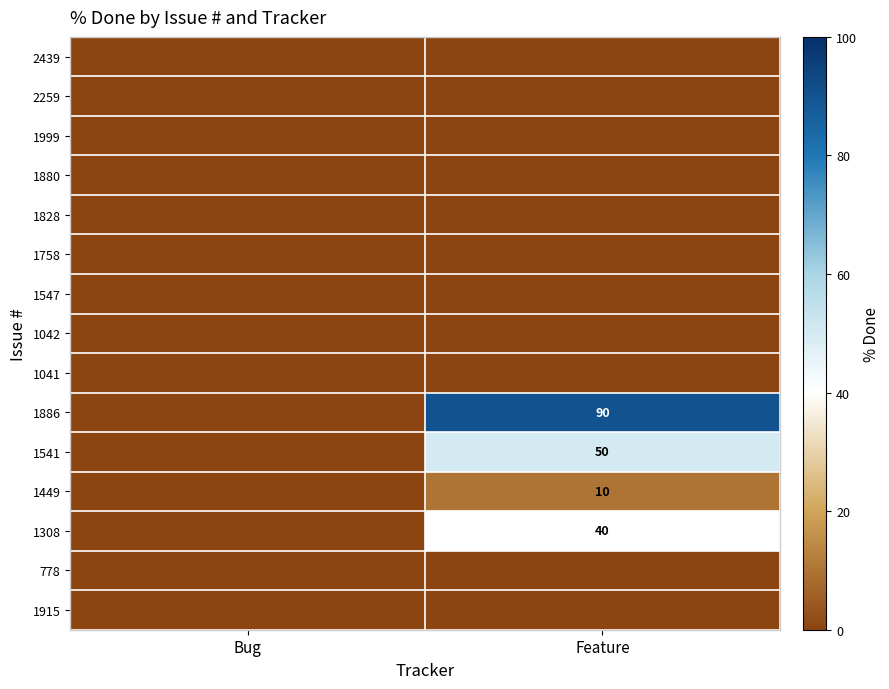

What is the sum of the 1449 values at Feature and Bug?

10